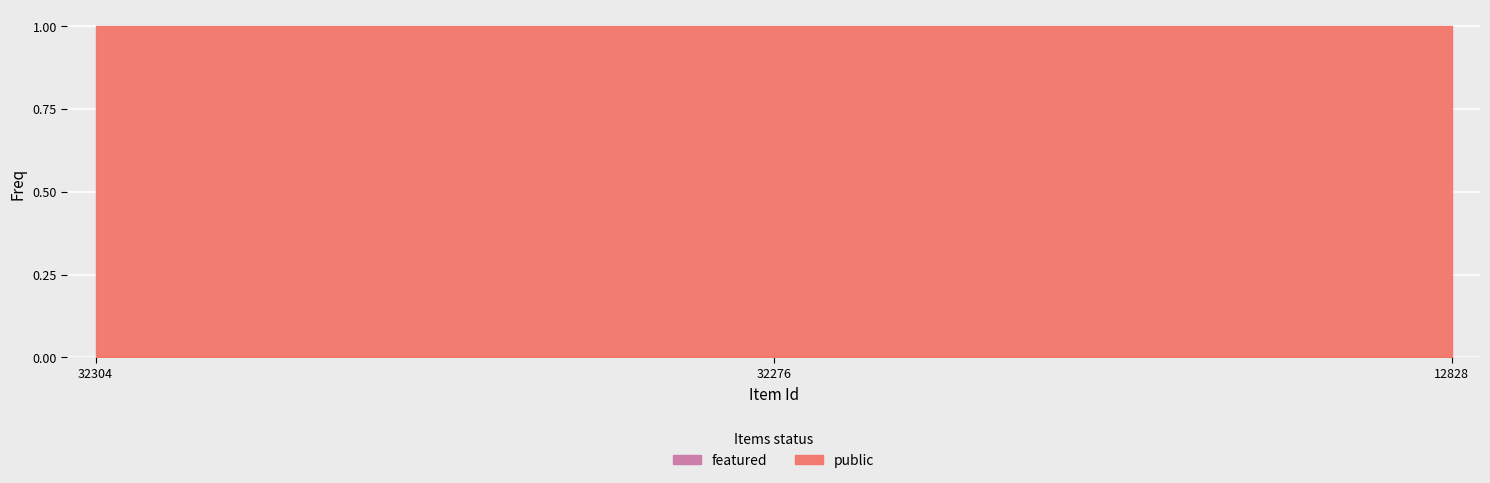

What is the value of the public point at the 3rd from the left?

1